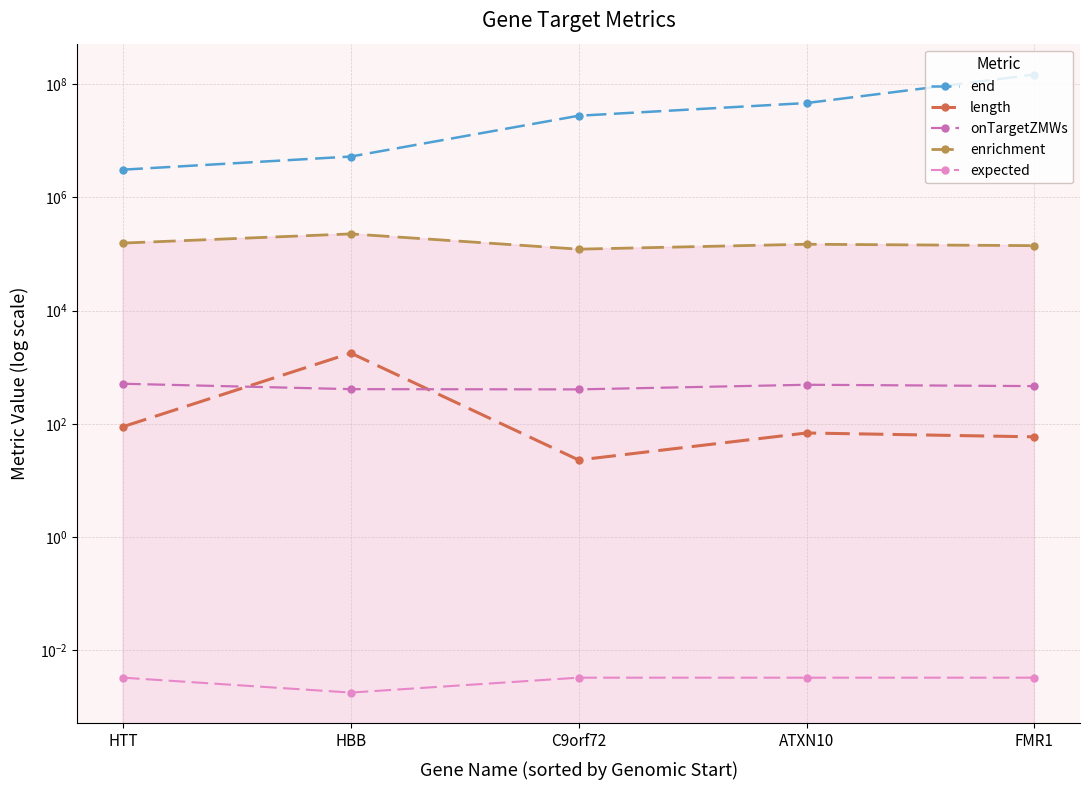

What is the total value across all series at HTT?

3232845.8